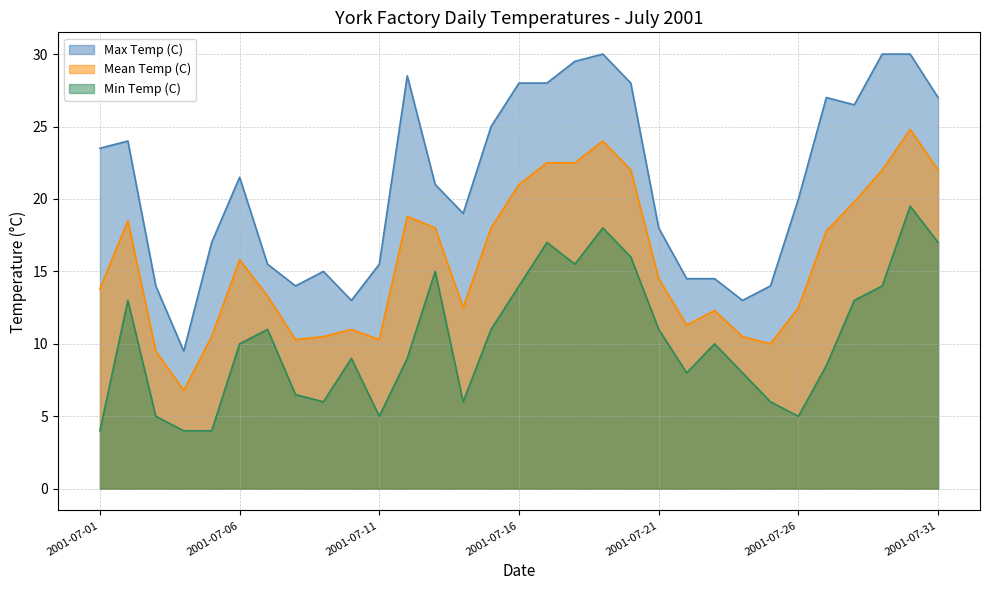

Where is the first local minimum for Min Temp (C)?

2001-07-09